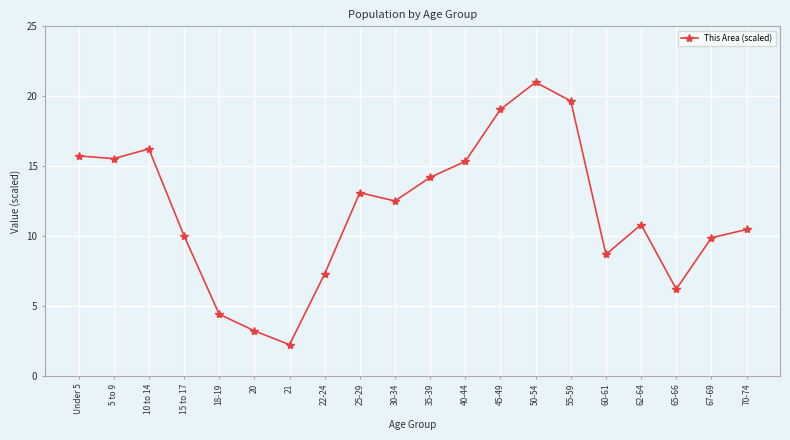

What is the greatest value displayed?

21.0